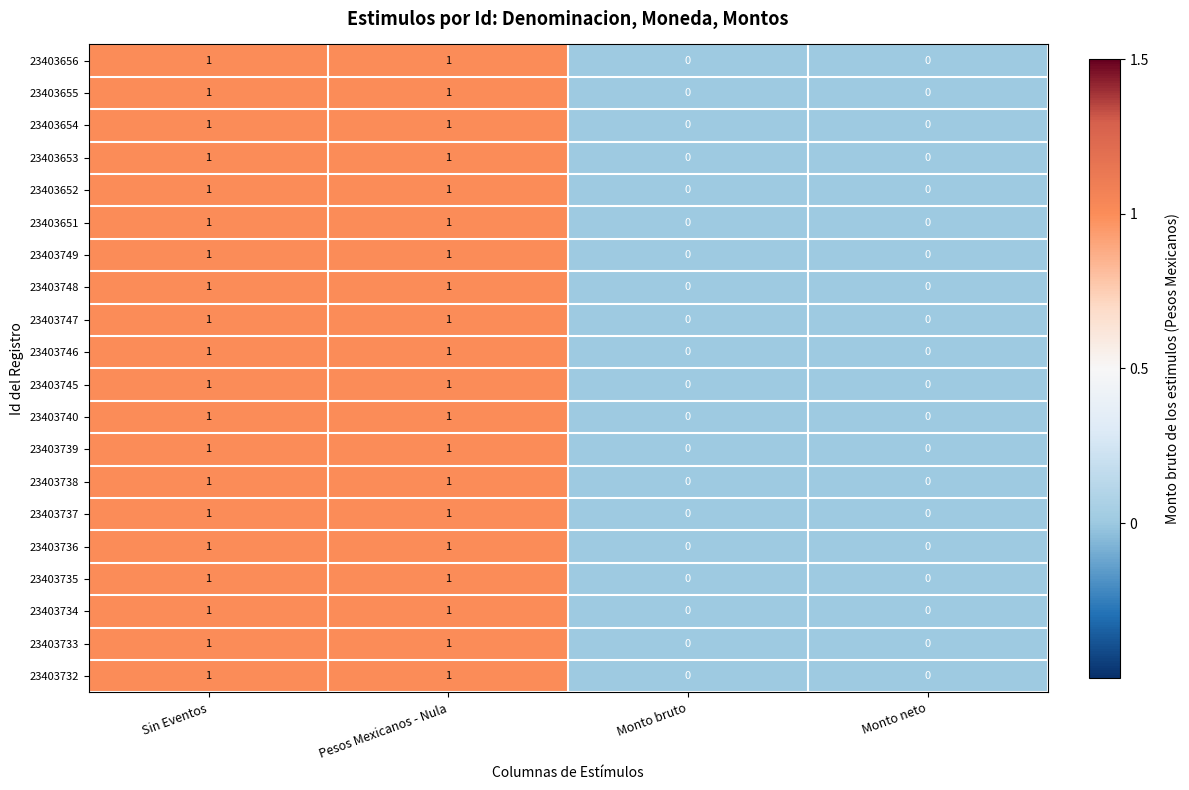

Count the 23403749 values in the range 0 to 1.

4